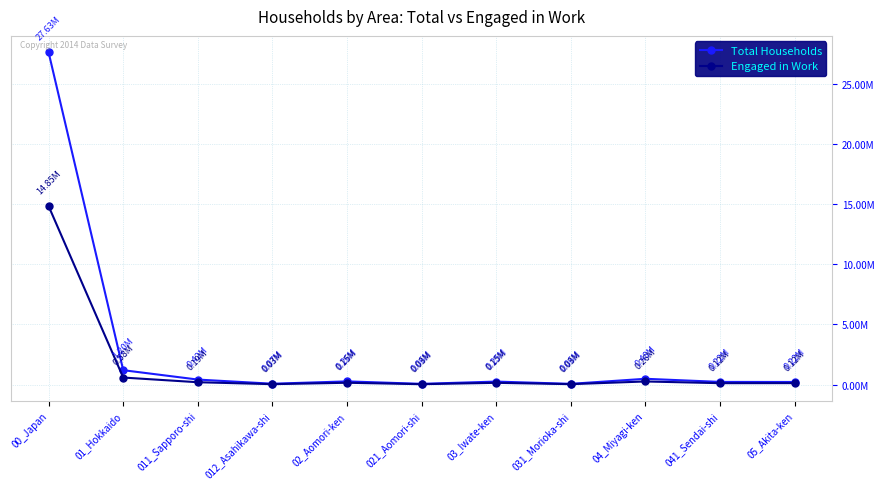

At which category does Total Households reach its first local valley?

012_Asahikawa-shi